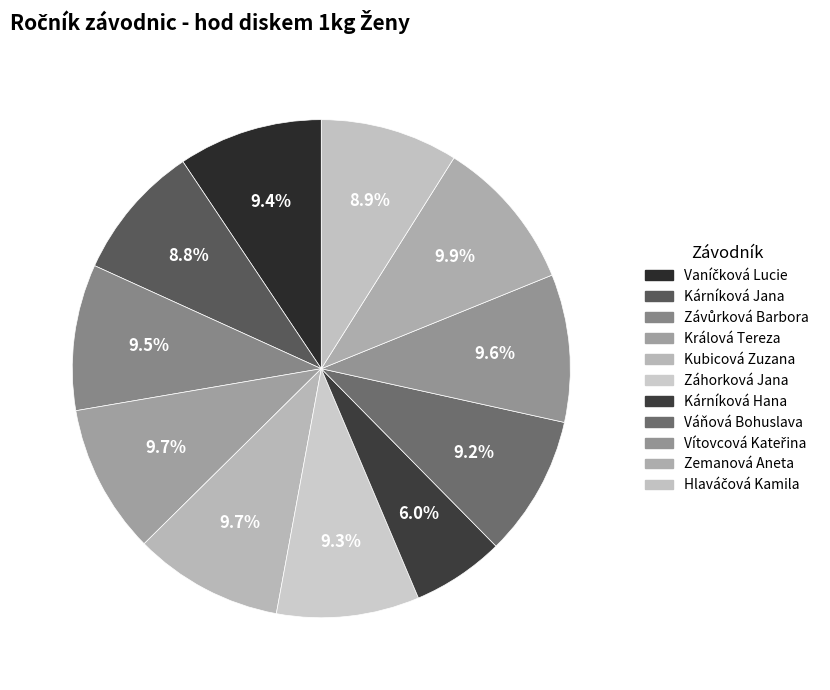

To the nearest percent, what is the combined percentage of Vaníčková Lucie and Zemanová Aneta?

19%